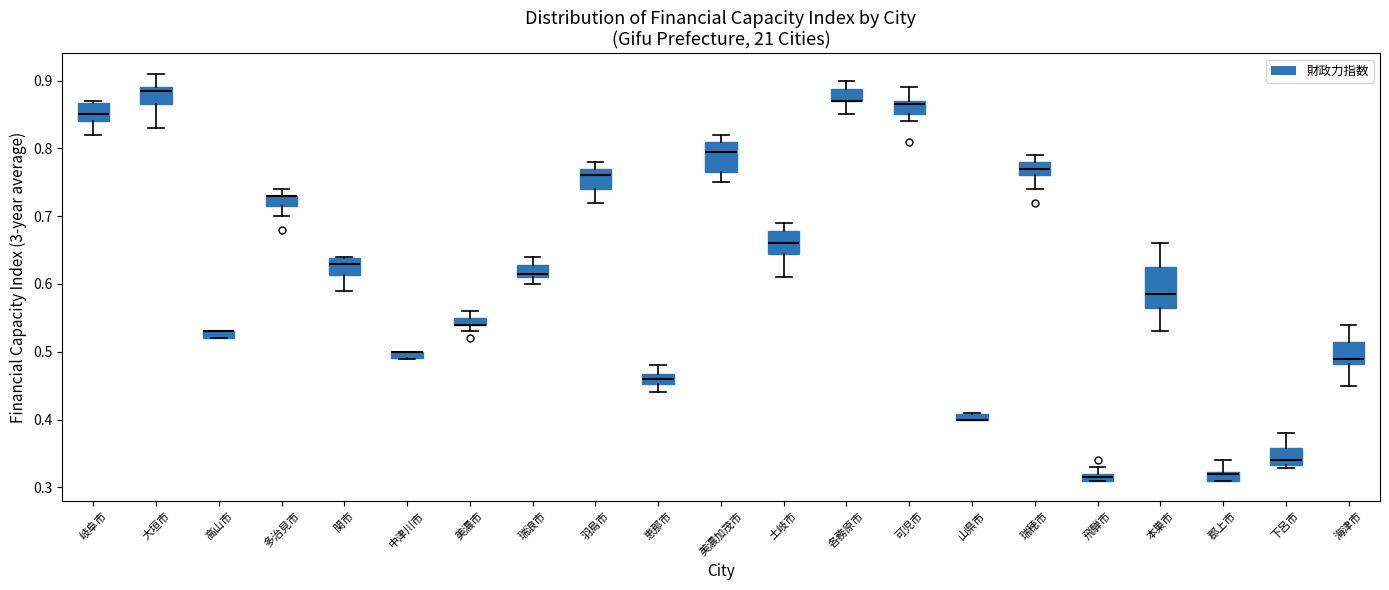

Which box is the tallest, from its lower edge to its upper edge?

本巣市